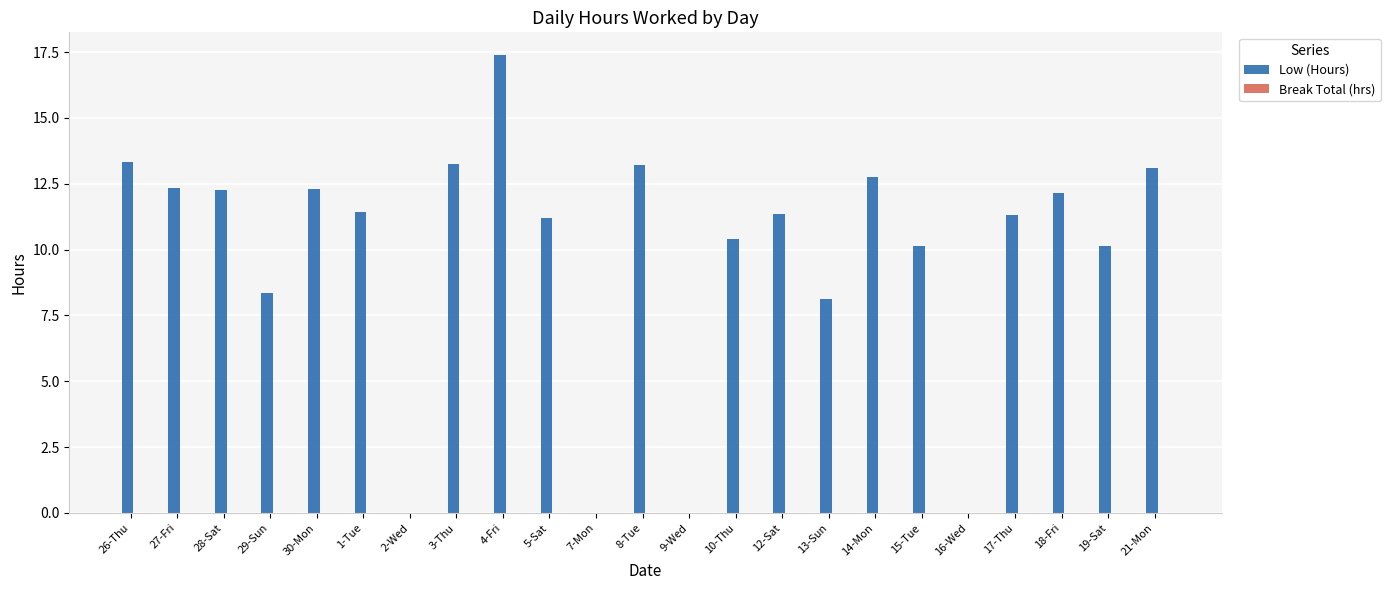

Does the chart contain stacked bars?

No